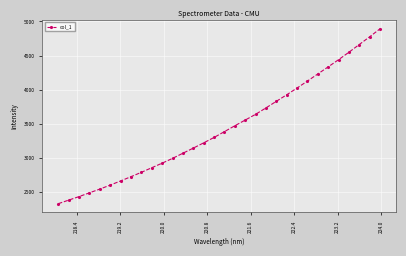

What is the value of the 24th point from the left?

4023.3